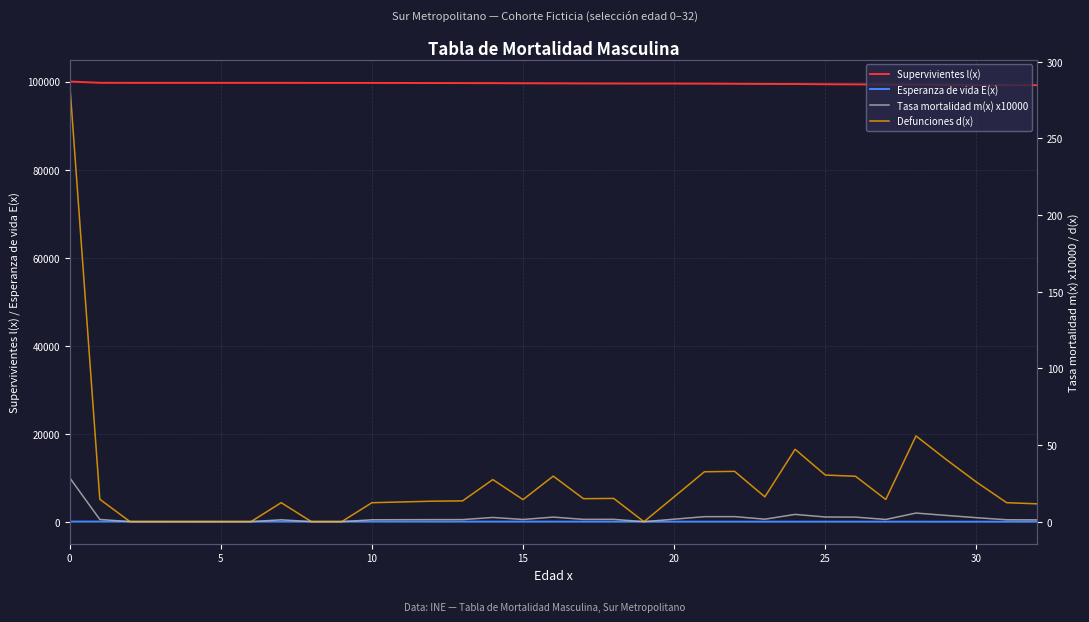

How many interior local peaks does the Defunciones d(x) series have?

7